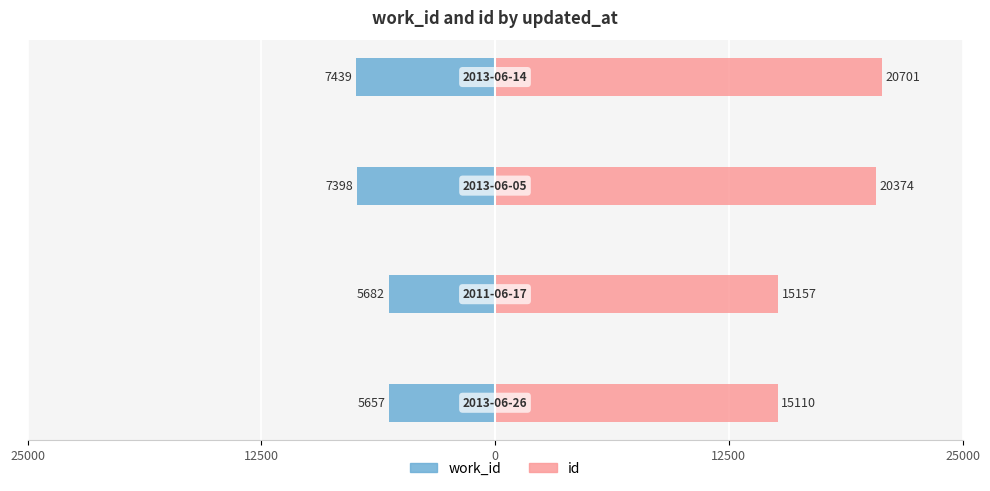

What is the difference between the maximum and minimum values in the id series?

5591